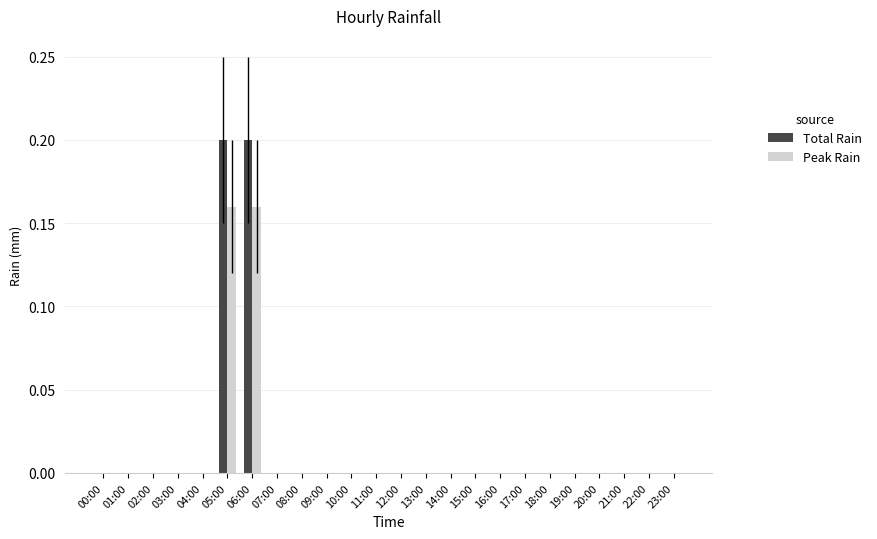

What is the sum of all Peak Rain values?

0.3